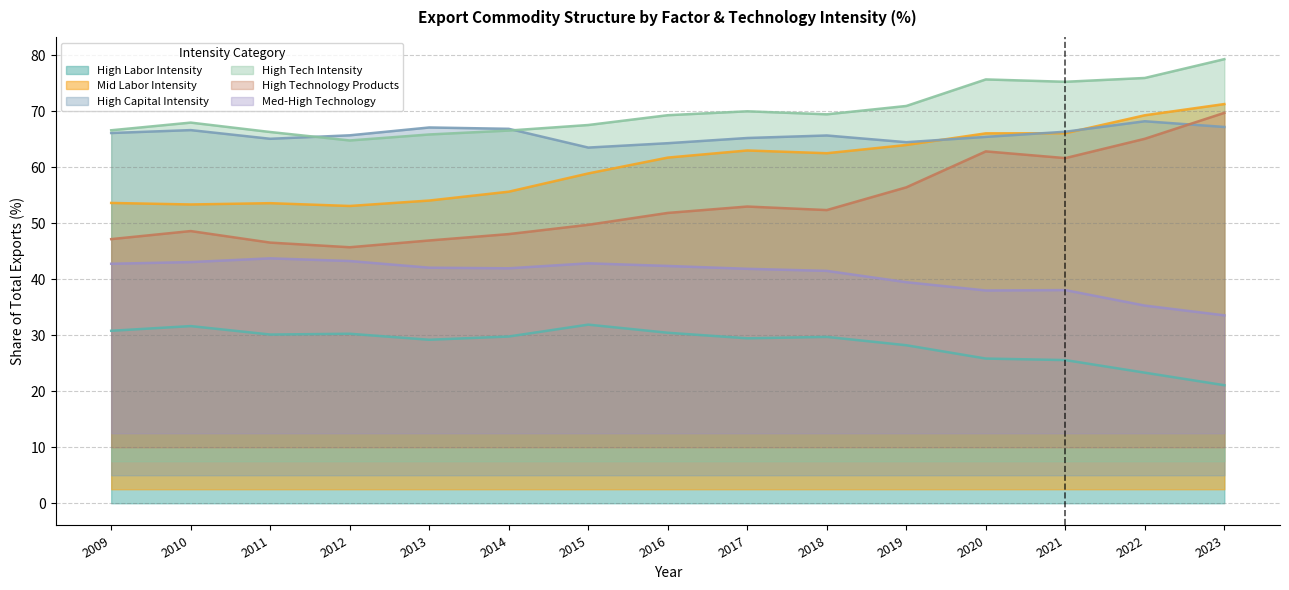

What is the difference between the highest and lowest values at 2023?

58.2